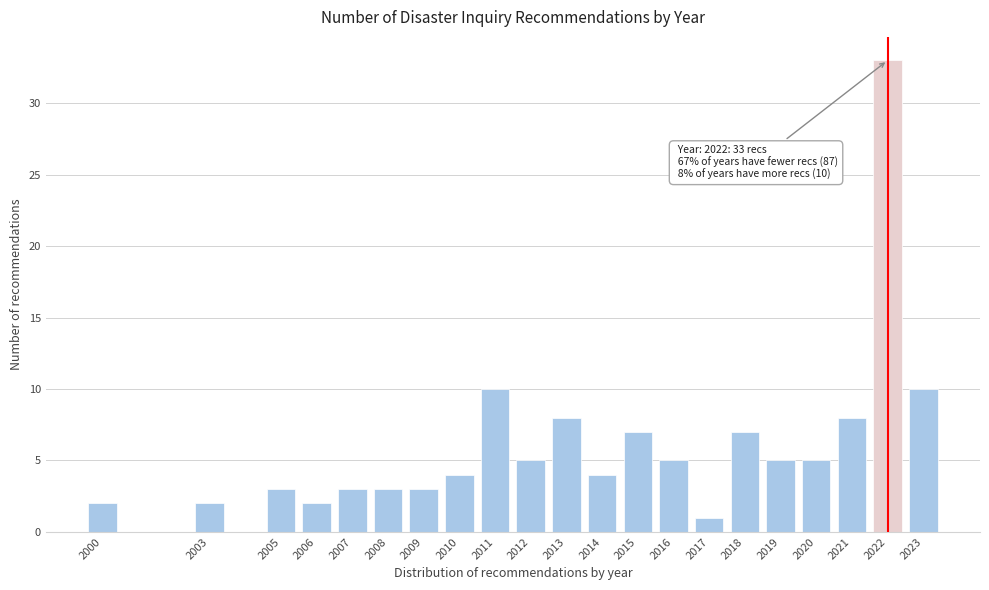

Reading left to right, extract all data points from this chart.

2000=2	2003=2	2005=3	2006=2	2007=3	2008=3	2009=3	2010=4	2011=10	2012=5	2013=8	2014=4	2015=7	2016=5	2017=1	2018=7	2019=5	2020=5	2021=8	2022=33	2023=10